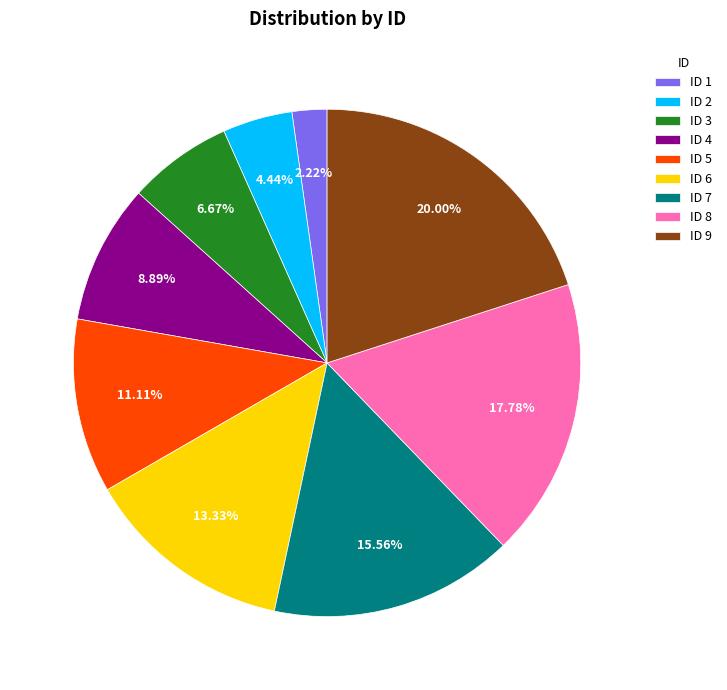

Which has a higher value, ID 4 or ID 5?

ID 5